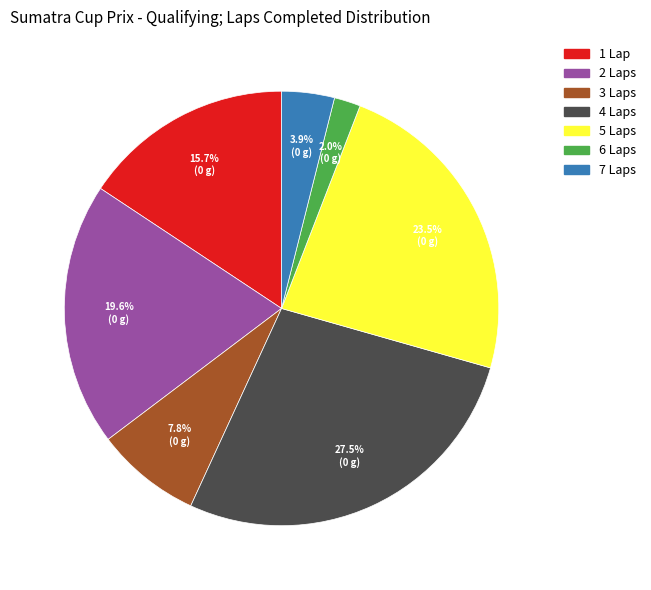

What is the total percentage of 2 Laps and 7 Laps?

23.5%